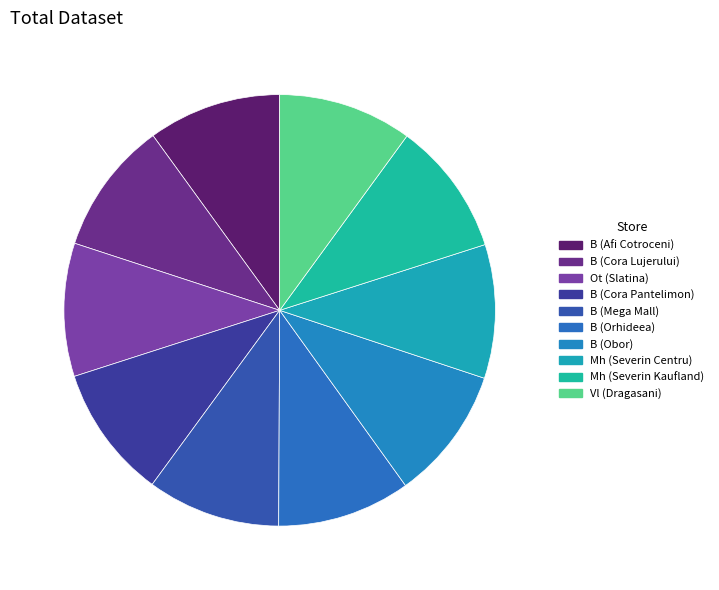

To the nearest percent, what is the combined percentage of Mh (Severin Kaufland) and B (Orhideea)?

20%